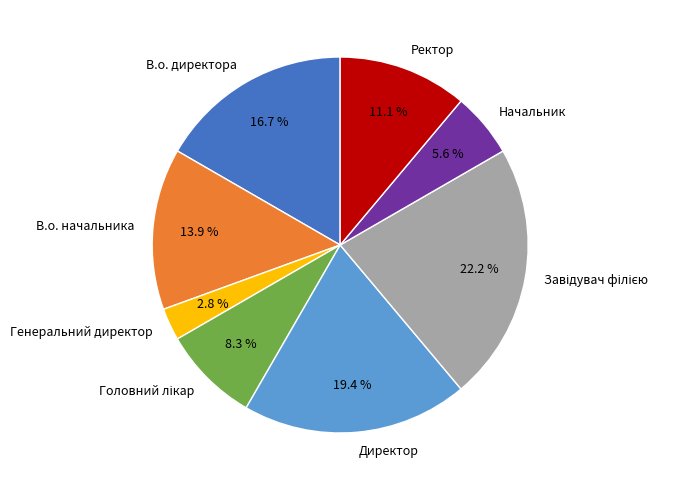

To the nearest percent, what percentage of the pie is В.о. начальника?

14%